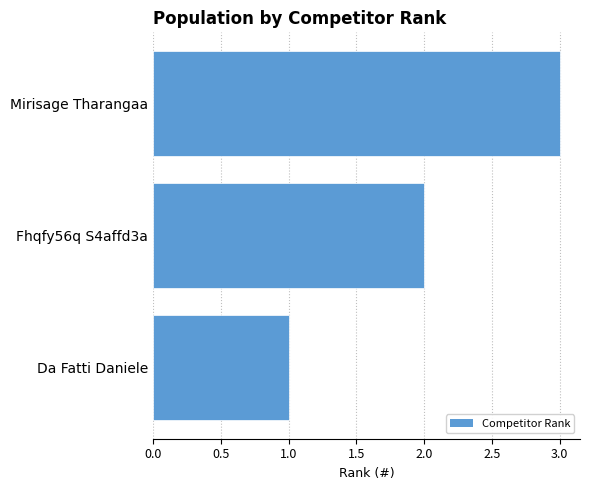

What is the sum of all values?

6